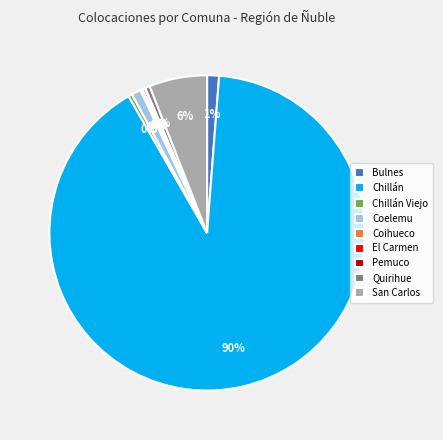

Which slice is the largest?

Chillán